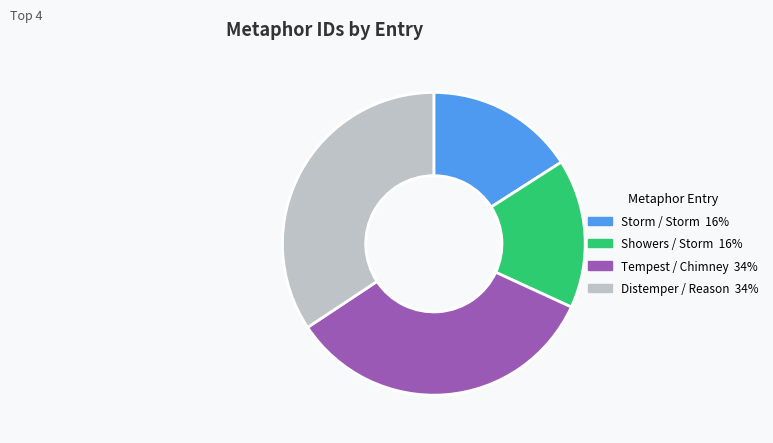

How many segments does this pie chart have?

4